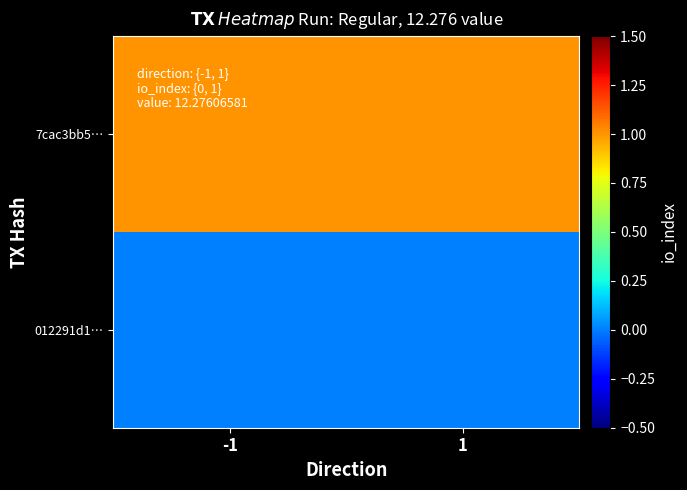

List the series in order of their overall mean, lowest first.

012291d1…, 7cac3bb5…